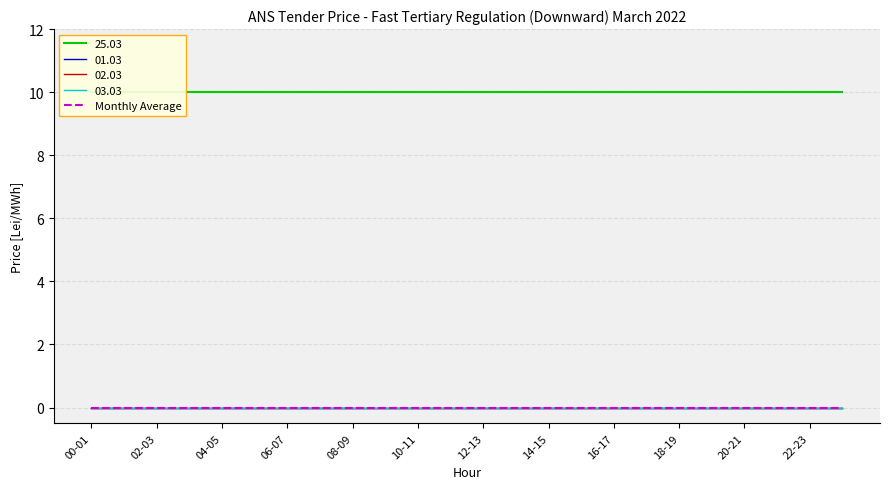

Between 21-22 and 08-09, which is larger?

21-22